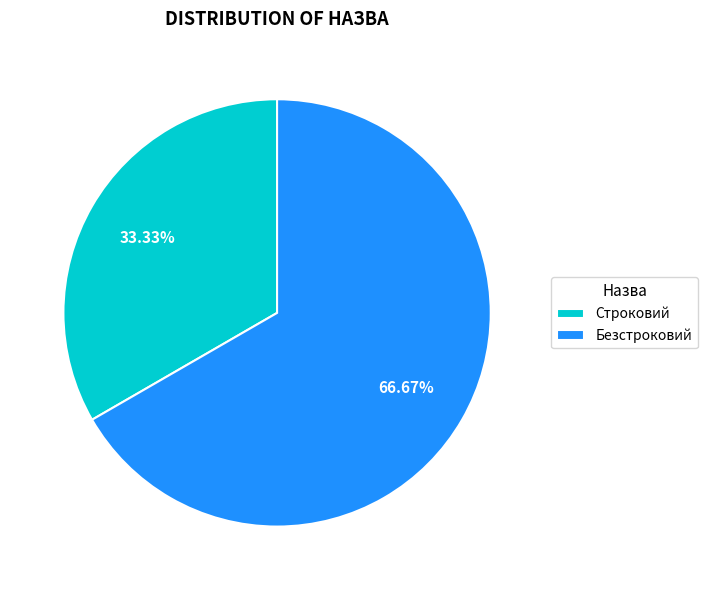

Count the number of slices in the pie.

2